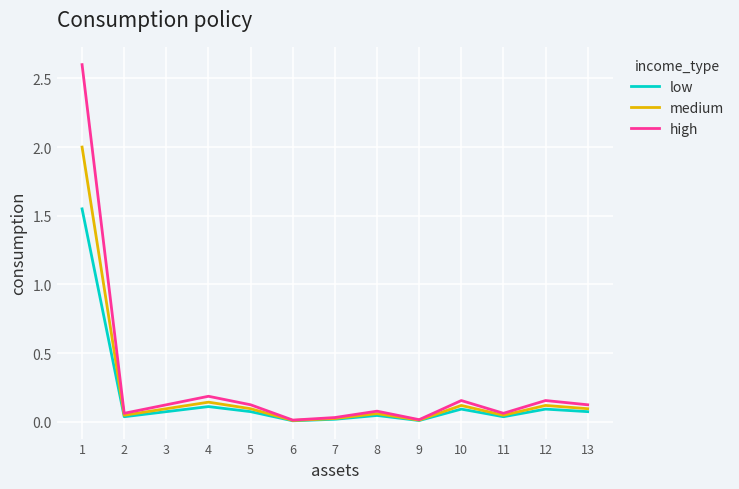

List the series in order of their overall mean, highest first.

high, medium, low